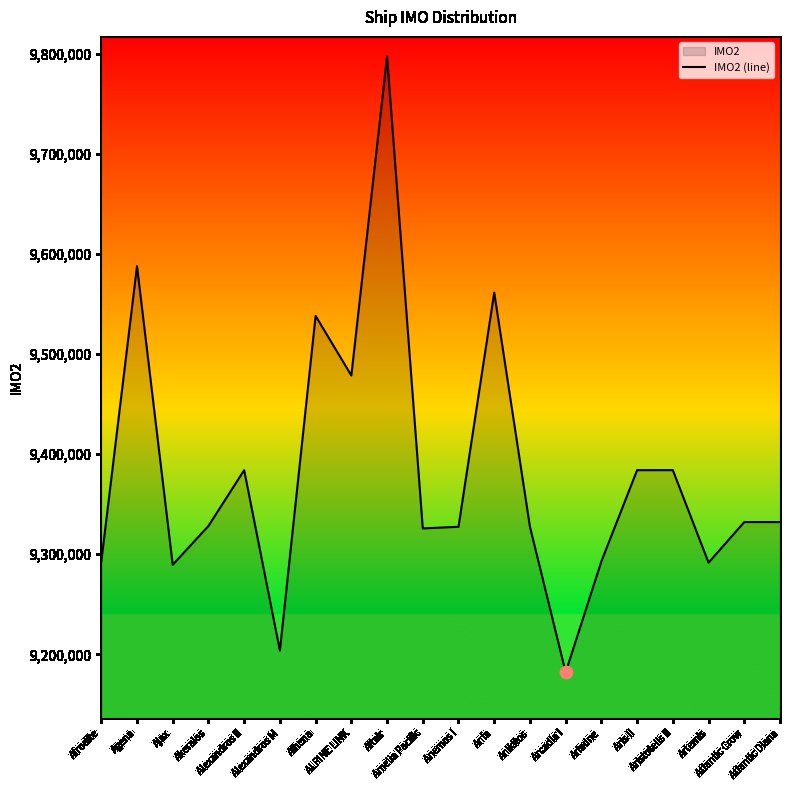

Approximately how many times larger is the value at ALPINE LINK compared to Anikitos?

1.0